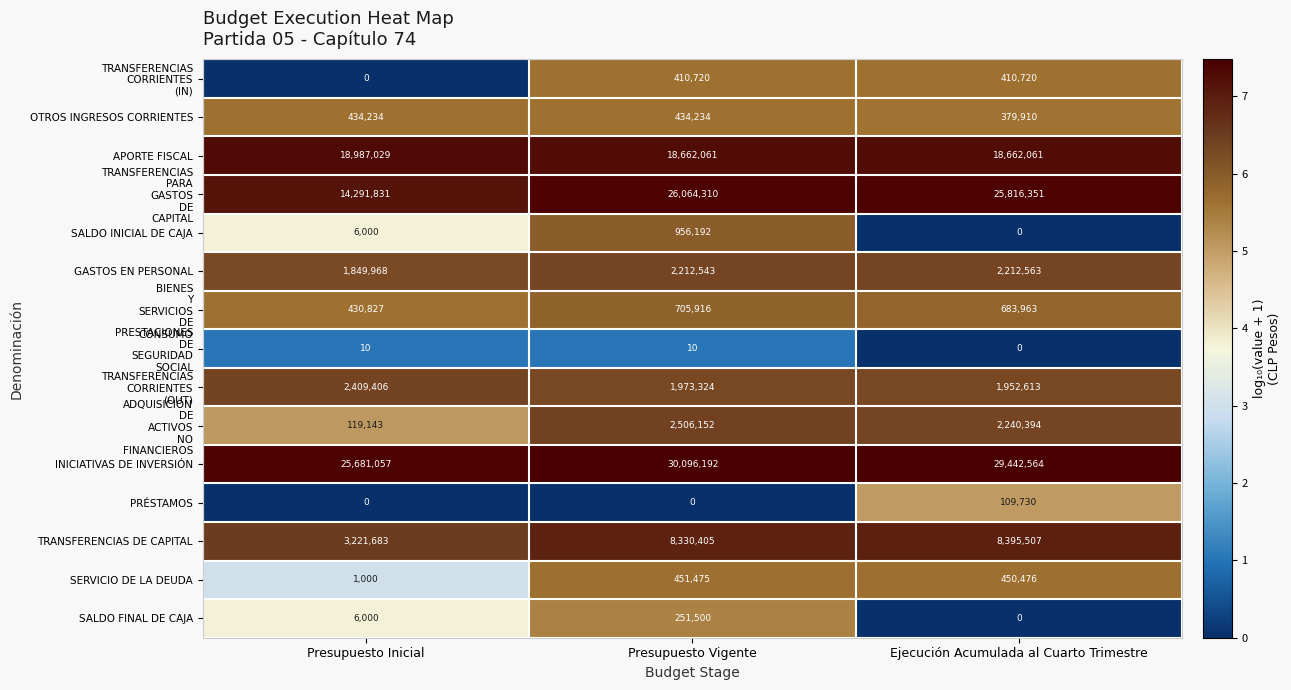

At how many categories does at least one series exceed 2?

3